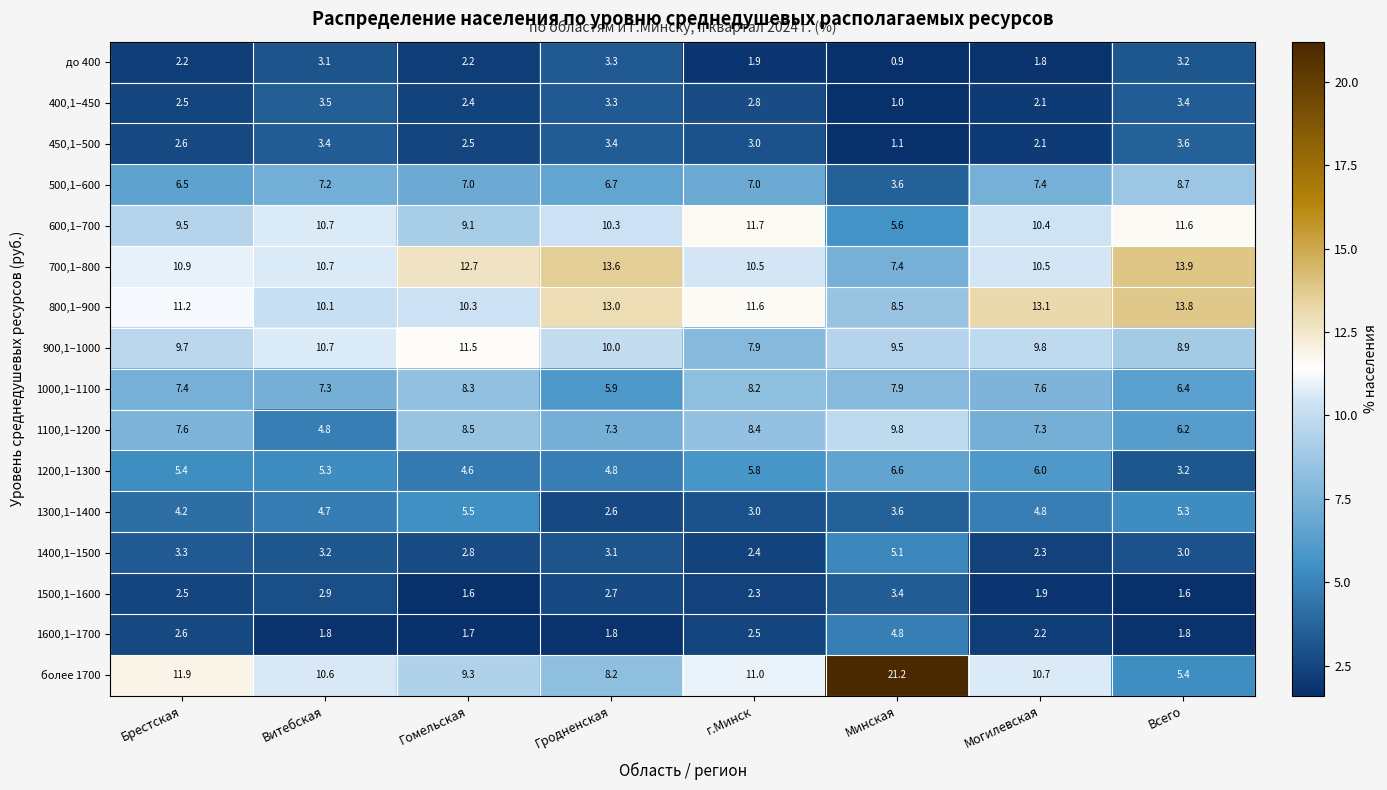

Which category has the lowest value in the 900,1–1000 series?

г.Минск